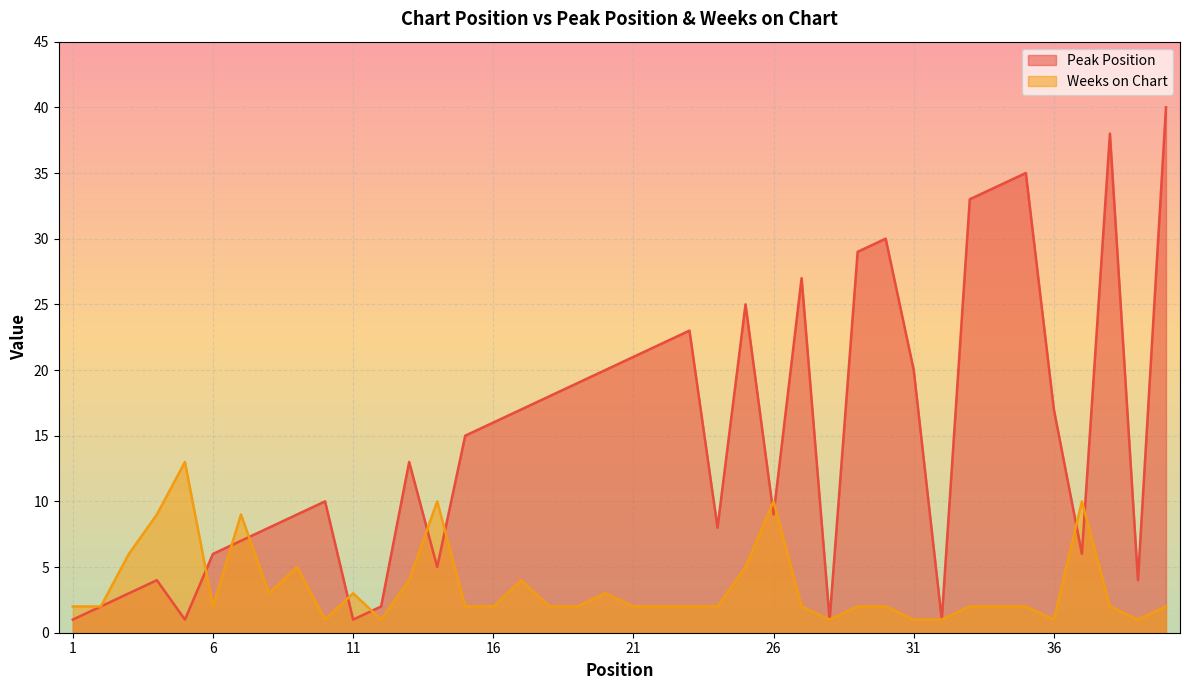

Where is the first local minimum for Weeks on Chart?

6